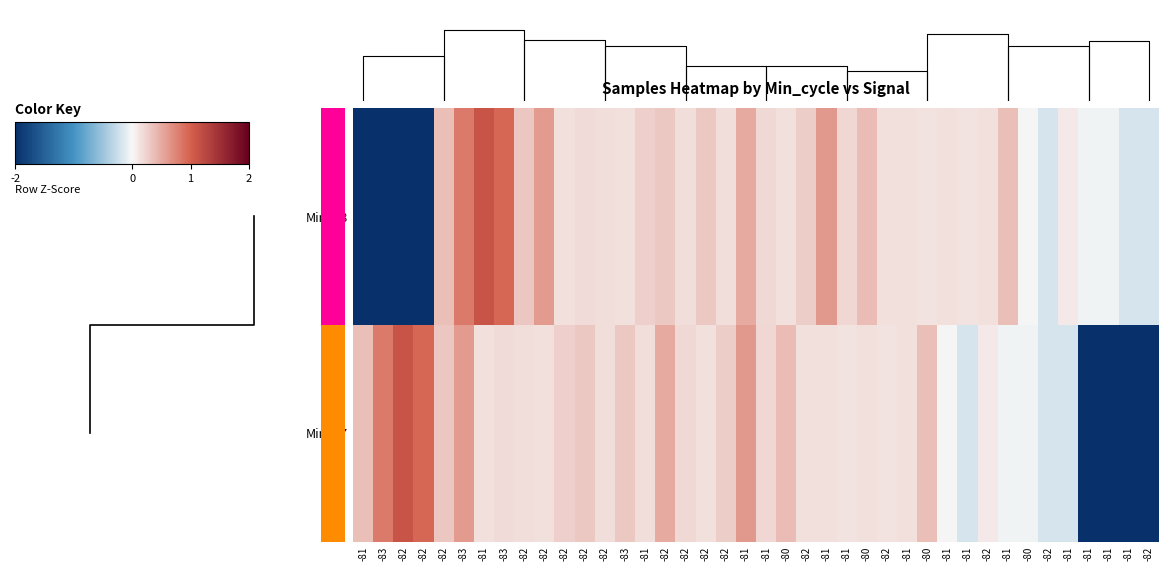

Which label corresponds to the largest value in the chart?

-81